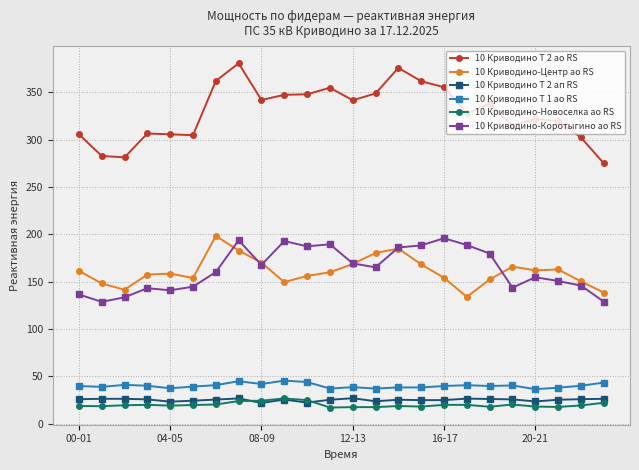

What is the value of the 10 Криводино Т 2 ао RS point at the 18th from the left?

327.9